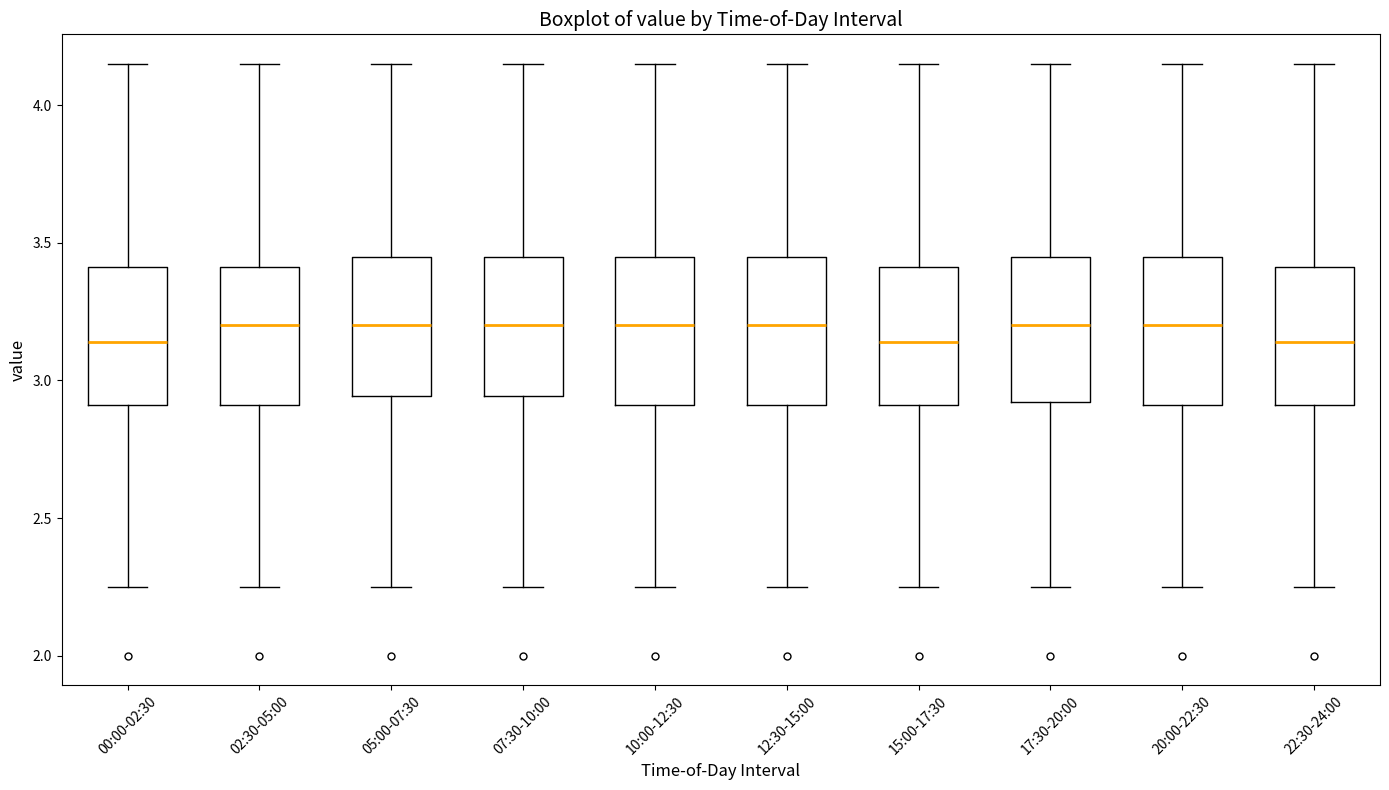

Where does the lower whisker of the box for 20:00-22:30 end on the y-axis? The values are not printed on the chart, so give them approximately, as read against the axis.

2.25